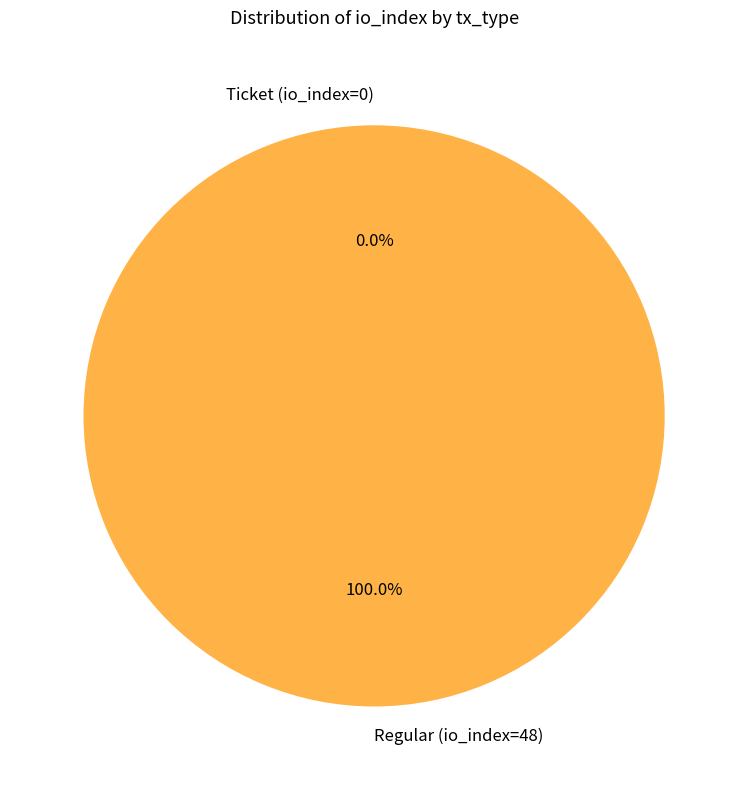

Does Regular (io_index=48) represent more than half of the total?

Yes